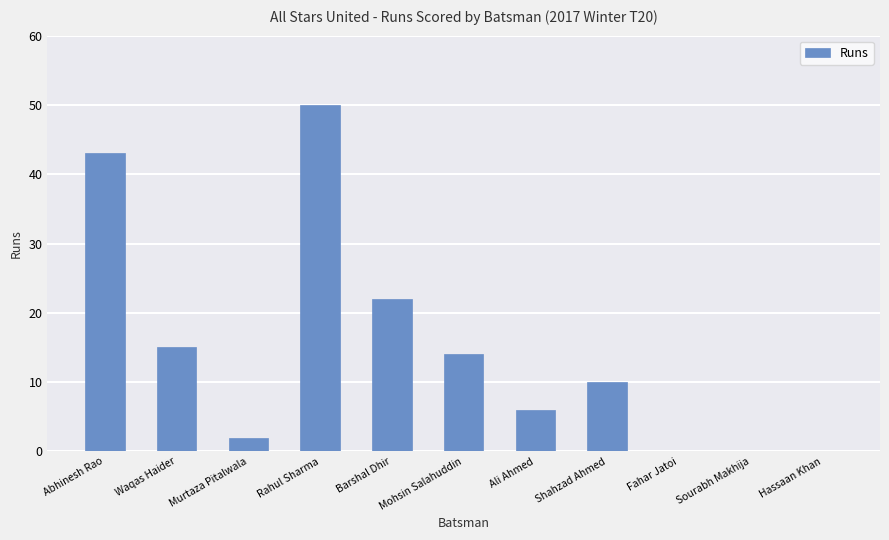

Count the number of categories in the chart.

11